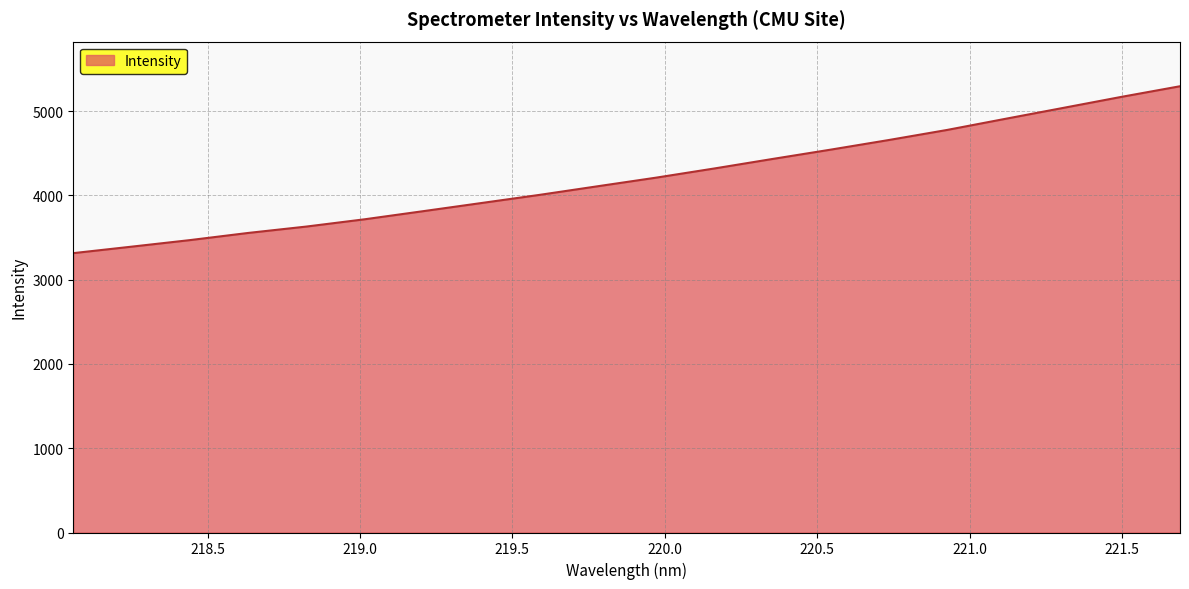

What is the greatest value displayed?

5295.8